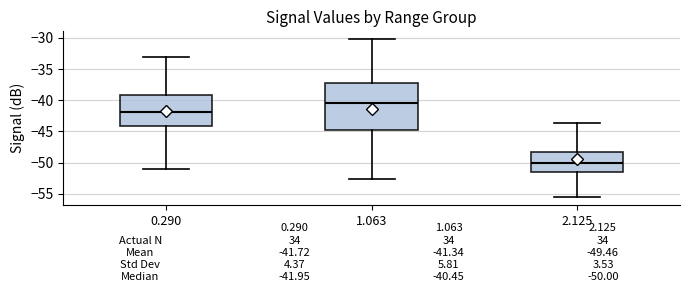

Which box has the lowest median line?

2.125